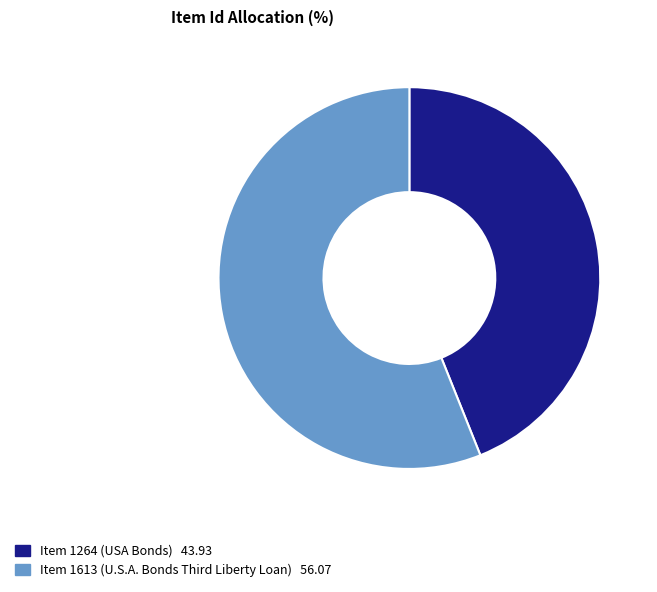

How many segments does this pie chart have?

2